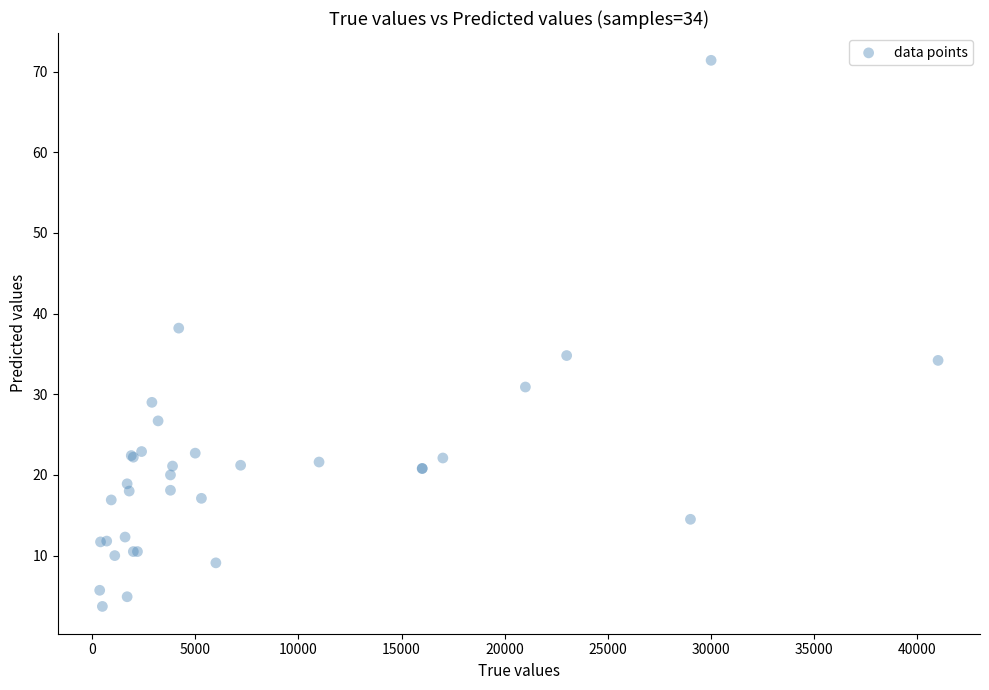

What Y value in the scatter plot is closest to 37?

38.2